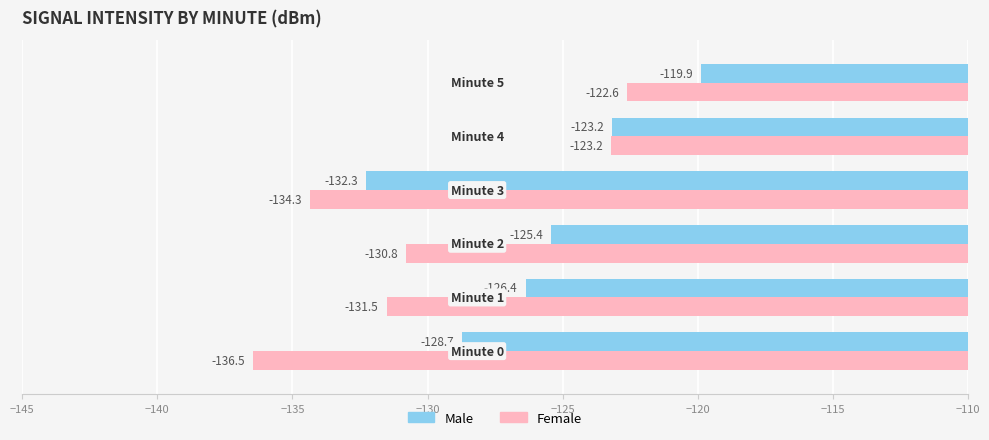

What is the difference between the maximum and minimum values in the Male series?

12.4